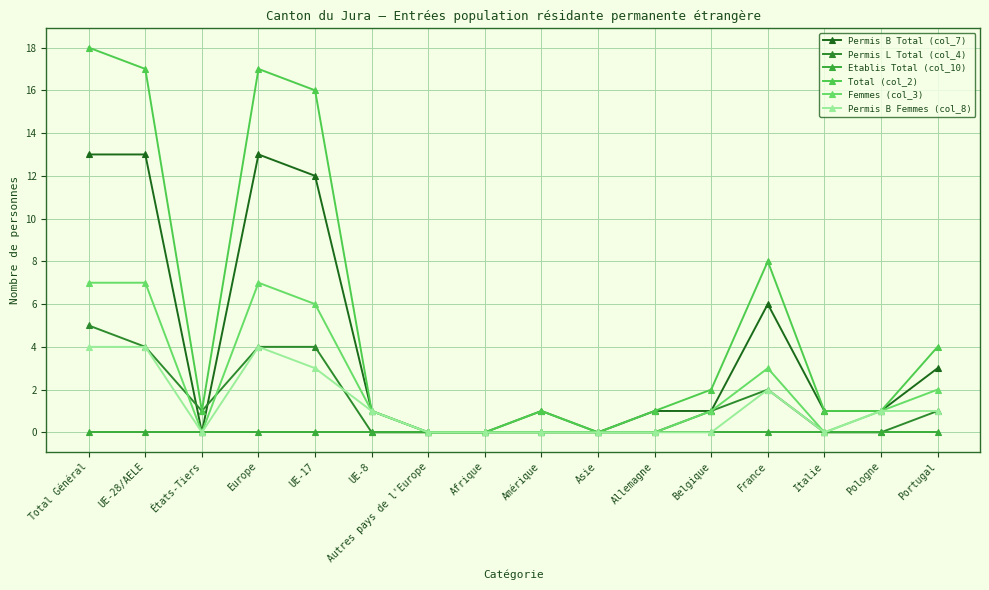

At which category is the sum across all series the highest?

Total Général